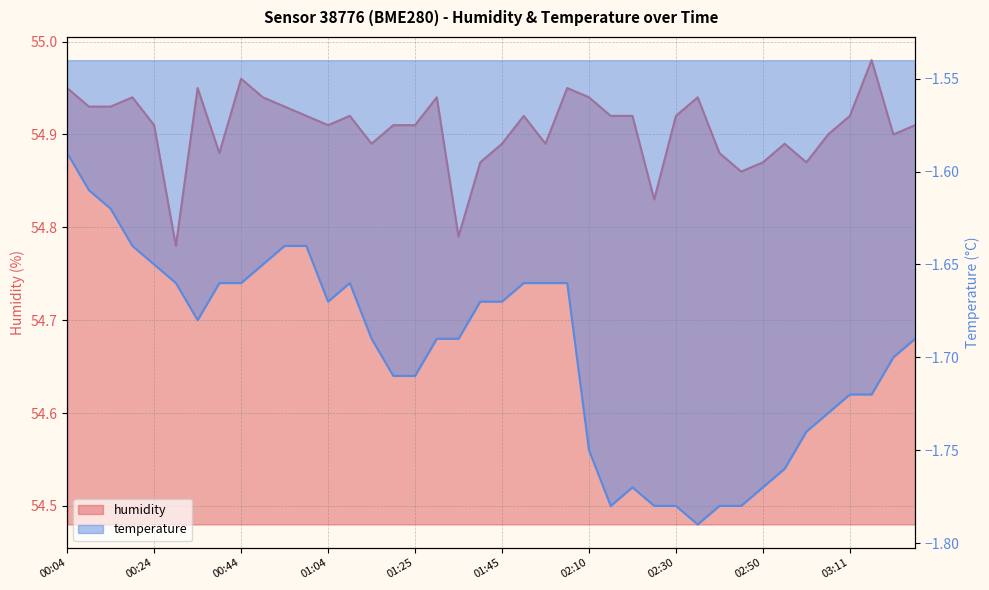

What is the maximum value shown in the chart?

55.0